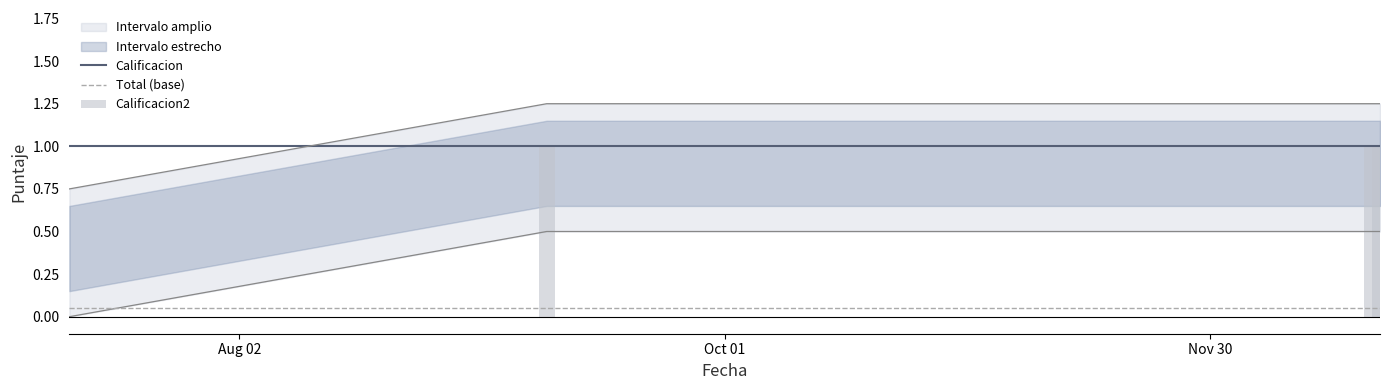

True or false: Total (base) and Calificacion intersect in this chart.

False